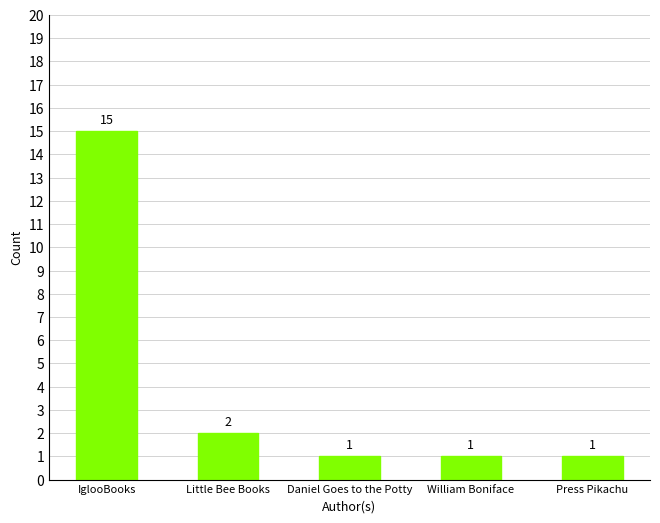

What is the sum of all values?

20